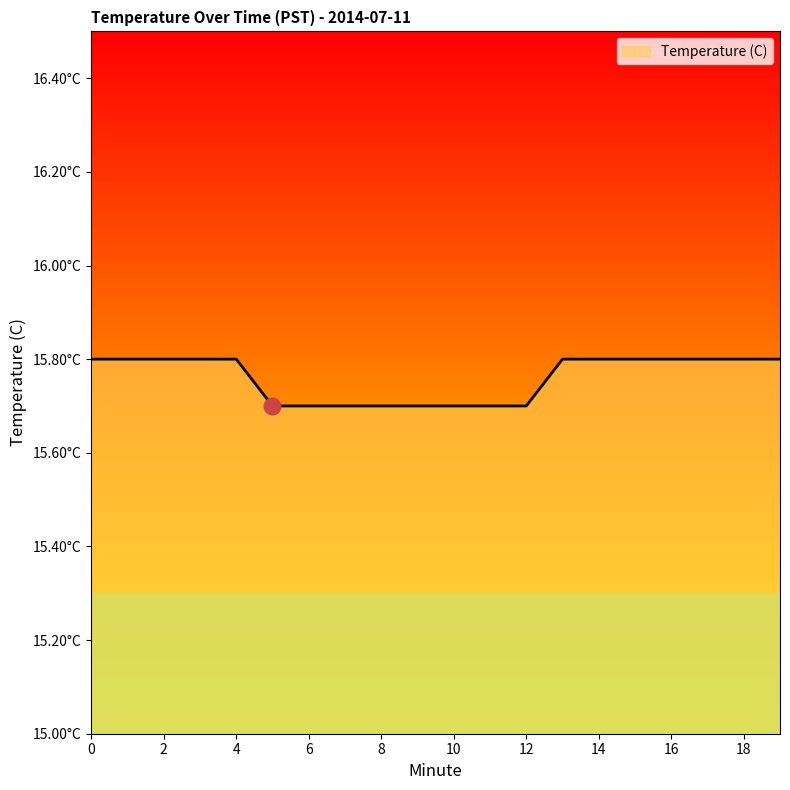

Does the chart have visible grid lines?

No